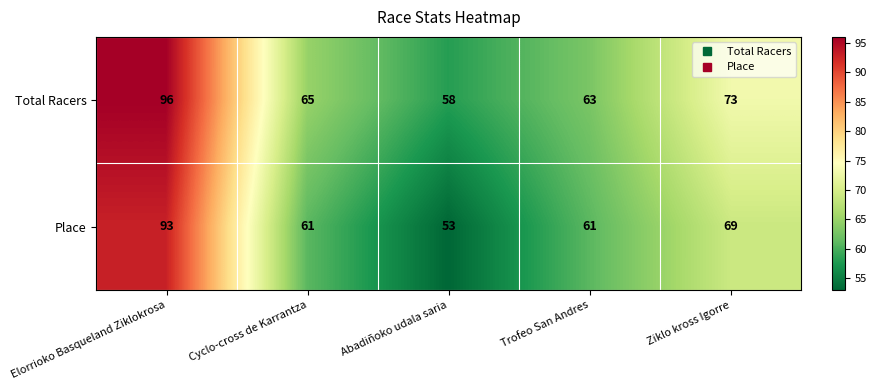

Reading left to right, what are all the values shown in this chart?

Total Racers: Elorrioko Basqueland Ziklokrosa=96	Cyclo-cross de Karrantza=65	Abadiñoko udala saria=58	Trofeo San Andres=63	Ziklo kross Igorre=73
Place: Elorrioko Basqueland Ziklokrosa=93	Cyclo-cross de Karrantza=61	Abadiñoko udala saria=53	Trofeo San Andres=61	Ziklo kross Igorre=69